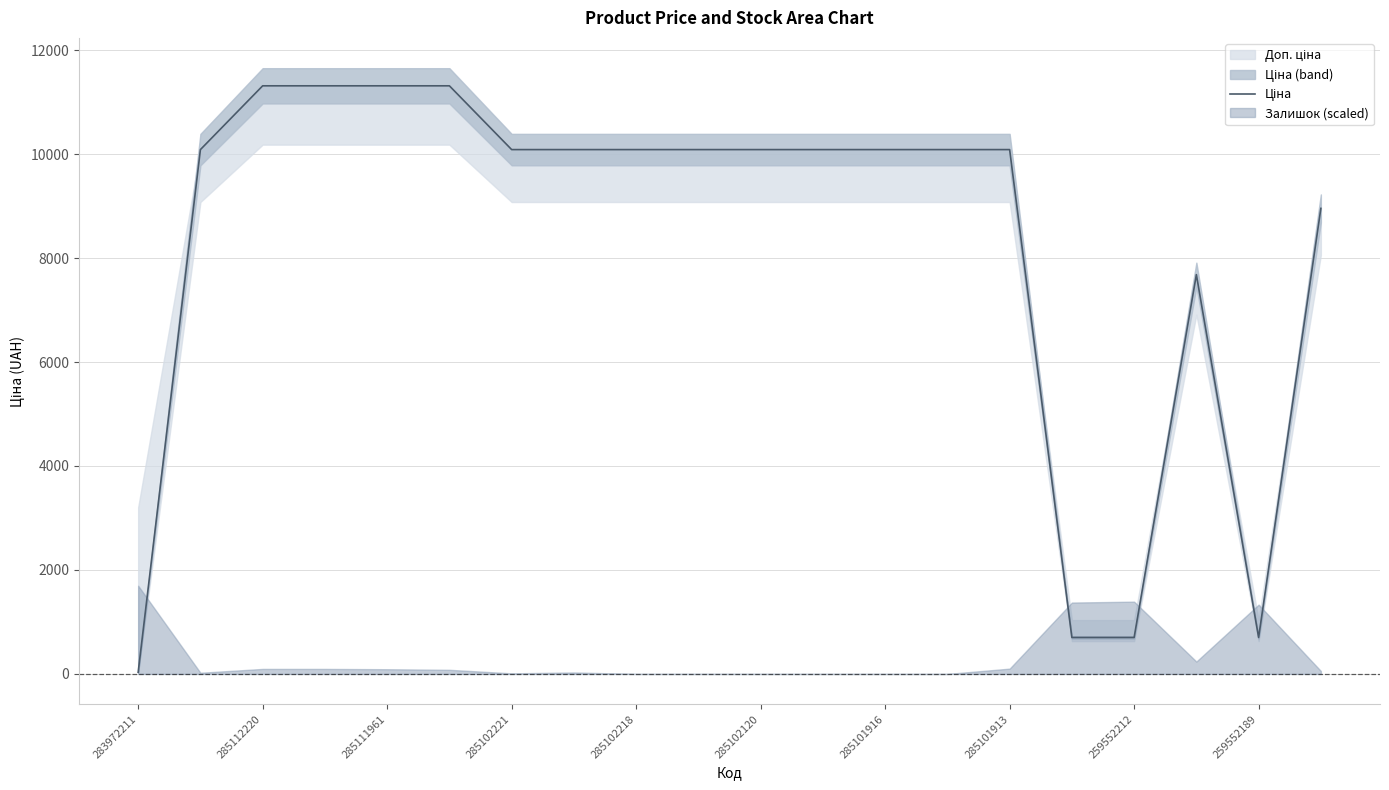

What is the value of the 20th point from the left?

8955.1